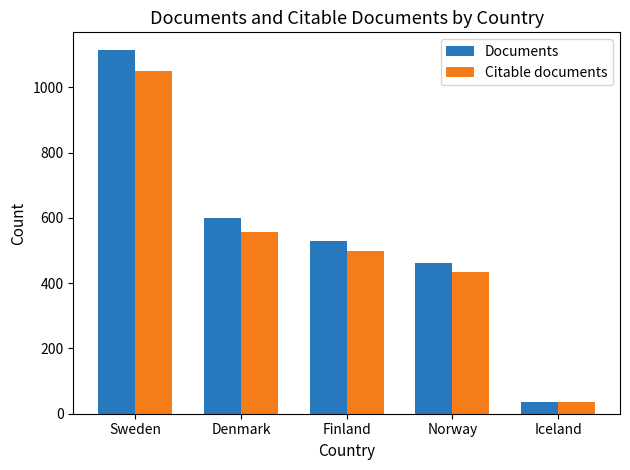

How many bars are there in total?

10